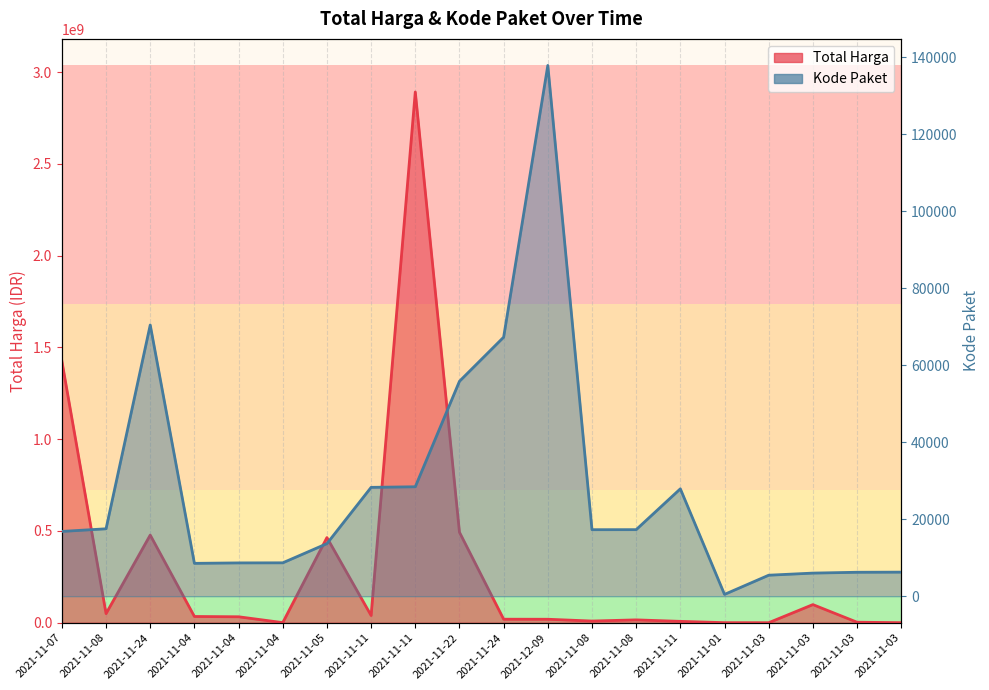

True or false: Kode Paket has more than 1 interior local peaks.

True